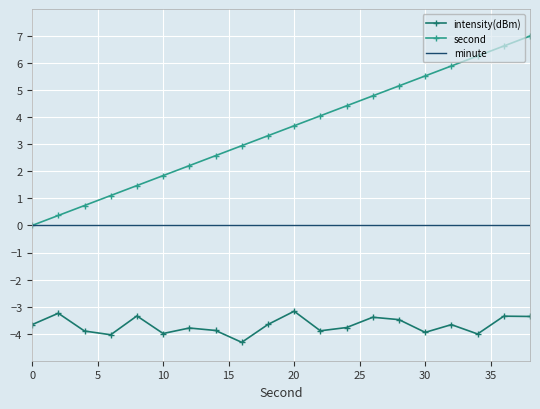

True or false: second and intensity(dBm) intersect in this chart.

False